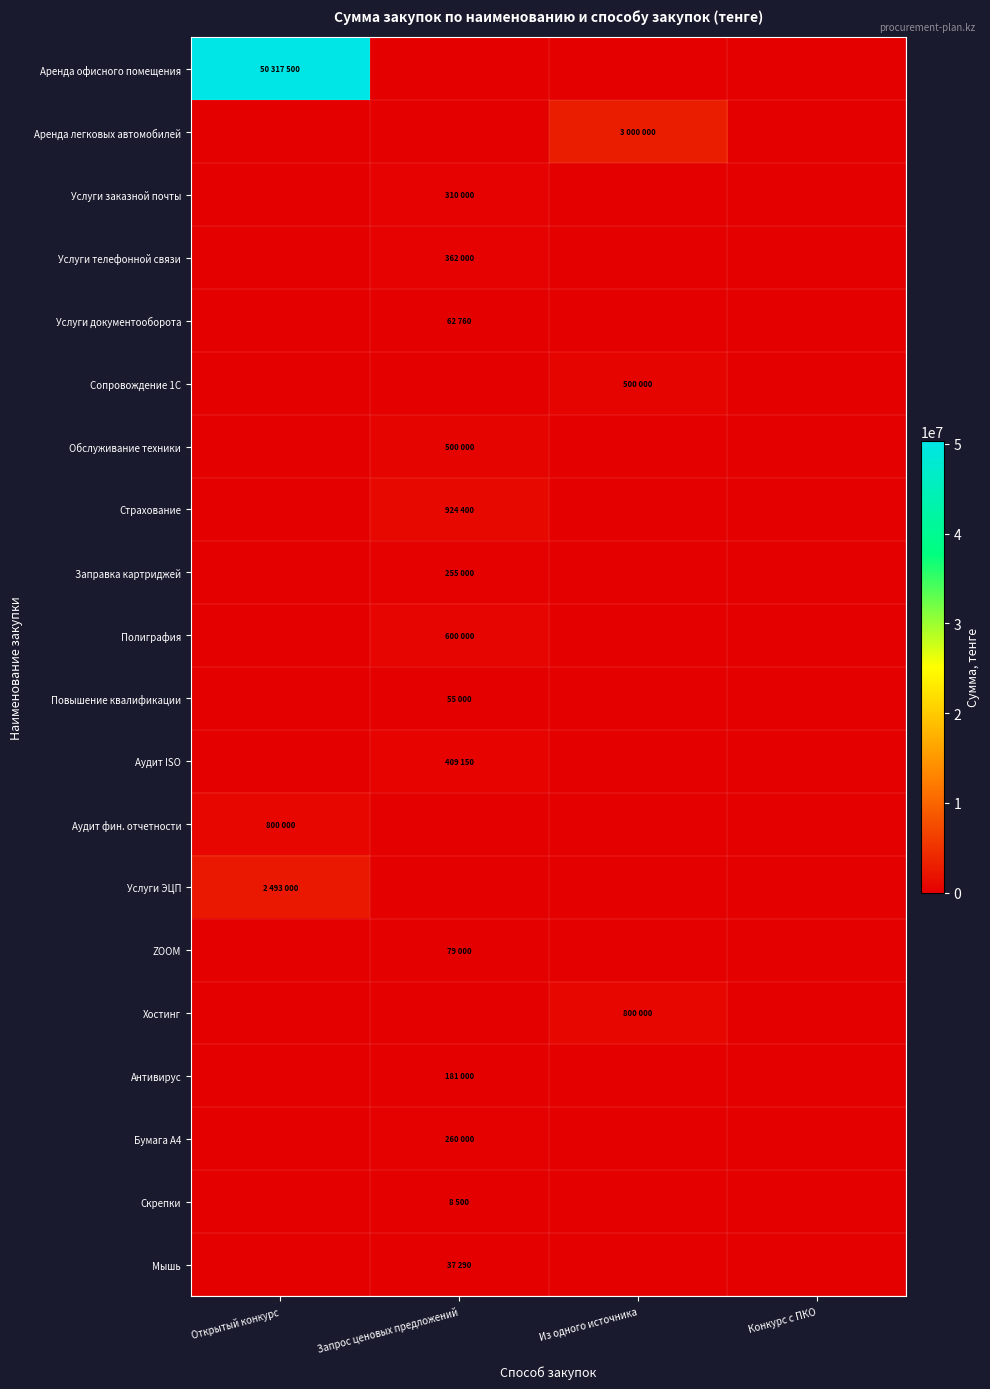

Reading right to left, list all the values displayed in this chart.

Аренда офисного помещения: Конкурс с ПКО=0	Из одного источника=0	Запрос ценовых предложений=0	Открытый конкурс=50317500
Аренда легковых автомобилей: Конкурс с ПКО=0	Из одного источника=3000000	Запрос ценовых предложений=0	Открытый конкурс=0
Услуги заказной почты: Конкурс с ПКО=0	Из одного источника=0	Запрос ценовых предложений=310000	Открытый конкурс=0
Услуги телефонной связи: Конкурс с ПКО=0	Из одного источника=0	Запрос ценовых предложений=362000	Открытый конкурс=0
Услуги документооборота: Конкурс с ПКО=0	Из одного источника=0	Запрос ценовых предложений=62760	Открытый конкурс=0
Сопровождение 1С: Конкурс с ПКО=0	Из одного источника=500000	Запрос ценовых предложений=0	Открытый конкурс=0
Обслуживание техники: Конкурс с ПКО=0	Из одного источника=0	Запрос ценовых предложений=500000	Открытый конкурс=0
Страхование: Конкурс с ПКО=0	Из одного источника=0	Запрос ценовых предложений=924400	Открытый конкурс=0
Заправка картриджей: Конкурс с ПКО=0	Из одного источника=0	Запрос ценовых предложений=255000	Открытый конкурс=0
Полиграфия: Конкурс с ПКО=0	Из одного источника=0	Запрос ценовых предложений=600000	Открытый конкурс=0
Повышение квалификации: Конкурс с ПКО=0	Из одного источника=0	Запрос ценовых предложений=55000	Открытый конкурс=0
Аудит ISO: Конкурс с ПКО=0	Из одного источника=0	Запрос ценовых предложений=409150	Открытый конкурс=0
Аудит фин. отчетности: Конкурс с ПКО=0	Из одного источника=0	Запрос ценовых предложений=0	Открытый конкурс=800000
Услуги ЭЦП: Конкурс с ПКО=0	Из одного источника=0	Запрос ценовых предложений=0	Открытый конкурс=2493000
ZOOM: Конкурс с ПКО=0	Из одного источника=0	Запрос ценовых предложений=79000	Открытый конкурс=0
Хостинг: Конкурс с ПКО=0	Из одного источника=800000	Запрос ценовых предложений=0	Открытый конкурс=0
Антивирус: Конкурс с ПКО=0	Из одного источника=0	Запрос ценовых предложений=181000	Открытый конкурс=0
Бумага А4: Конкурс с ПКО=0	Из одного источника=0	Запрос ценовых предложений=260000	Открытый конкурс=0
Скрепки: Конкурс с ПКО=0	Из одного источника=0	Запрос ценовых предложений=8500	Открытый конкурс=0
Мышь: Конкурс с ПКО=0	Из одного источника=0	Запрос ценовых предложений=37290	Открытый конкурс=0